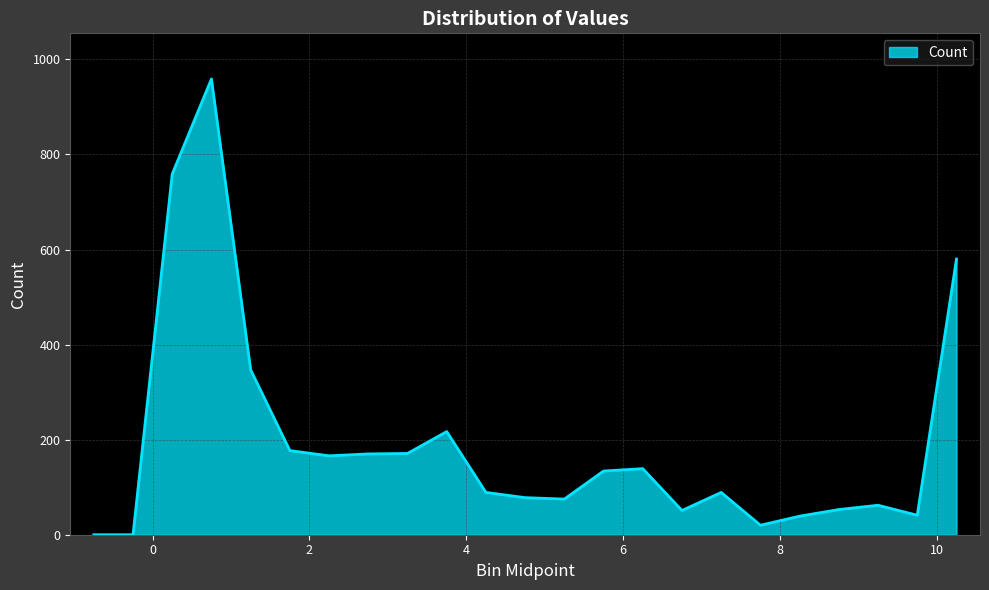

What is the greatest value displayed?

959